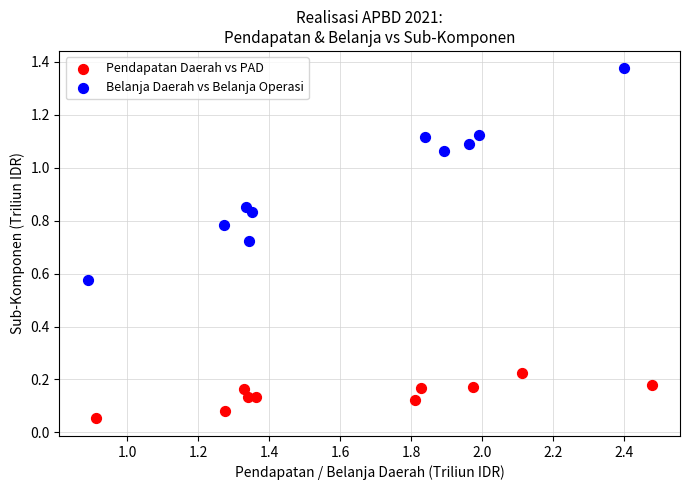

Which series contains the highest Y value?

Belanja Daerah vs Belanja Operasi